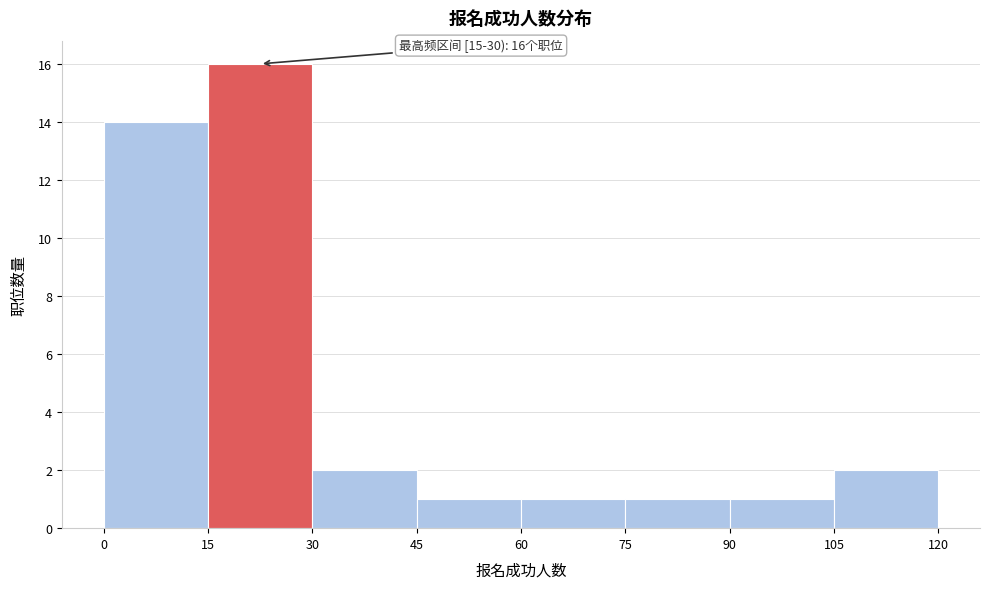

Over which range of the x-axis is the bar tallest?

15 to 30